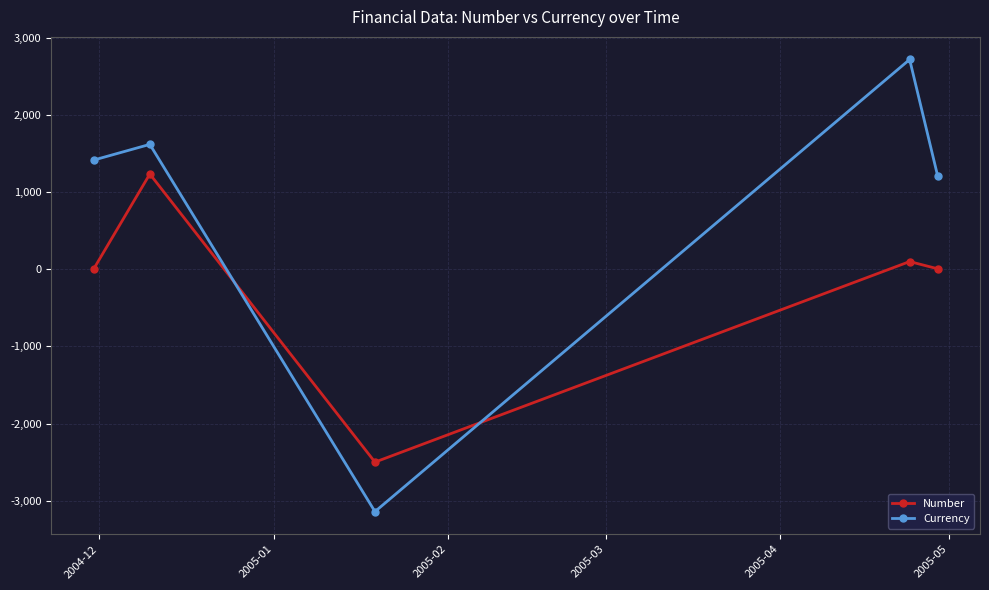

In Number, how many points are higher than both neighbors (excluding endpoints)?

2